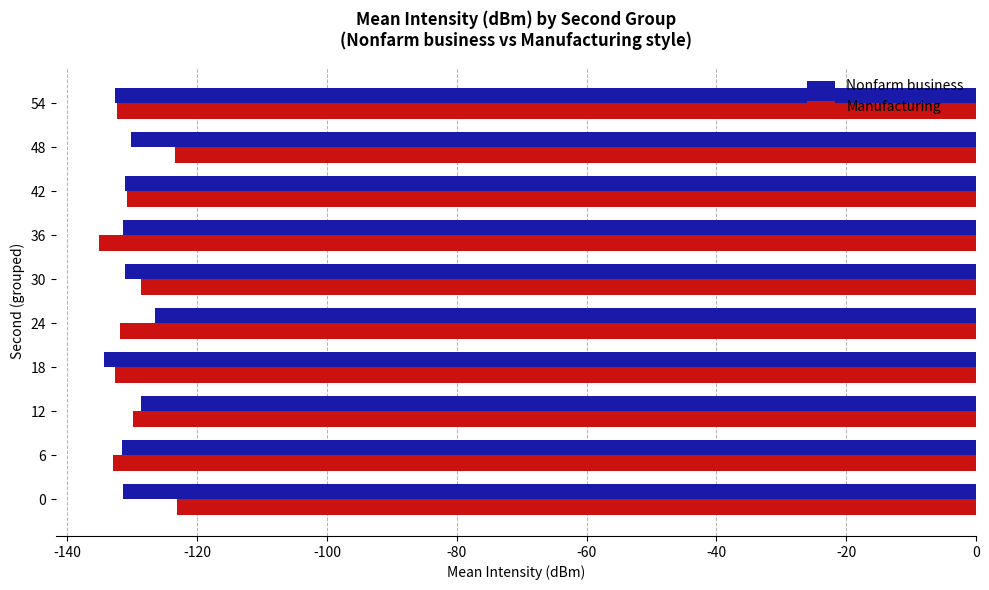

Is it true that Nonfarm business equals -126.5 at 24?

True